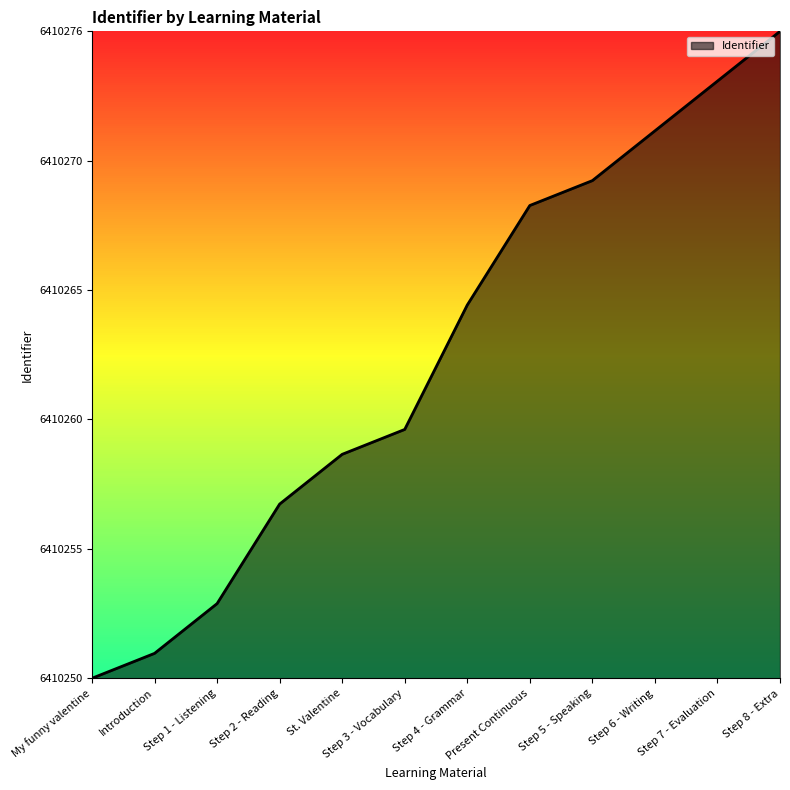

Is this an area chart (filled region under the line)?

Yes